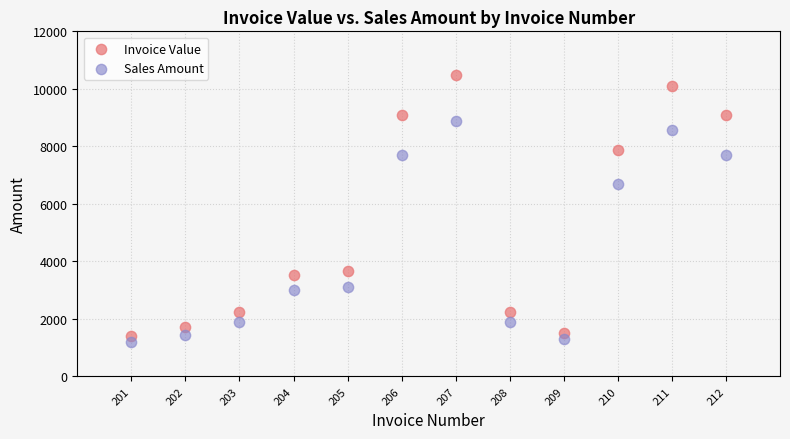

What are all the series names shown in the legend?

Invoice Value, Sales Amount